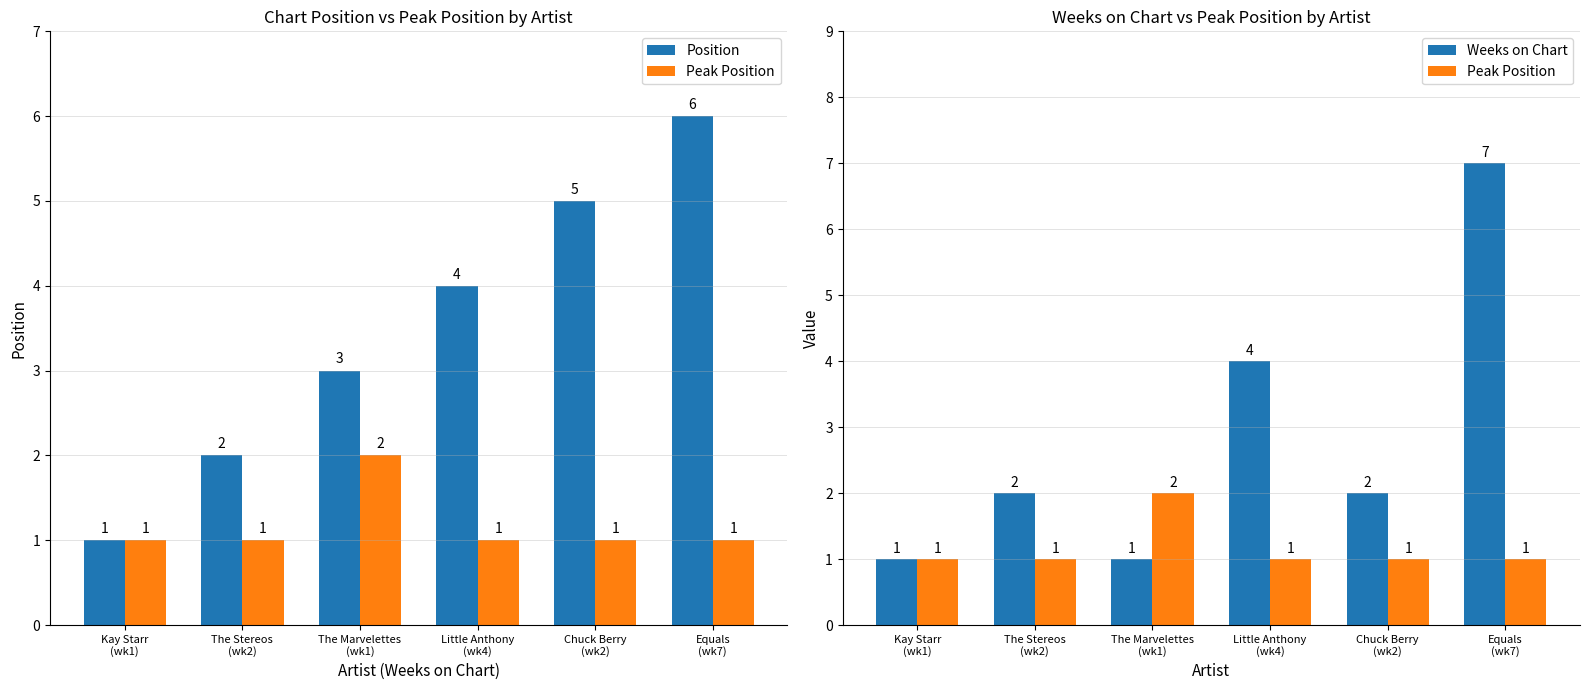

List the series in order of their peak value, highest first.

Weeks on Chart, Position, Peak Position